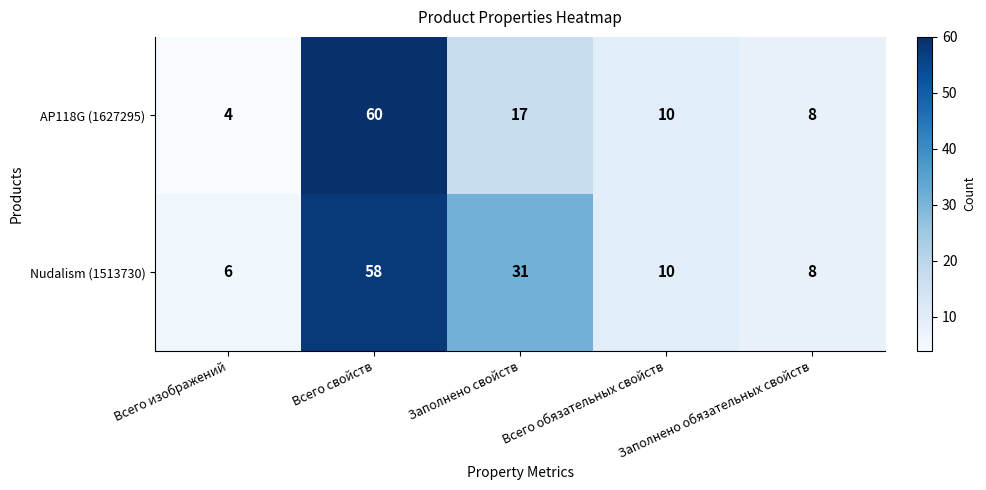

Rank the series at Всего изображений from highest to lowest value.

Nudalism (1513730), AP118G (1627295)